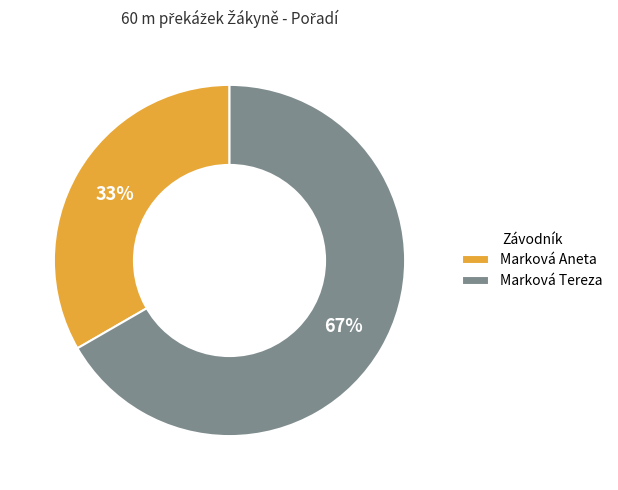

To the nearest percent, what percentage of the pie is Marková Aneta?

33%